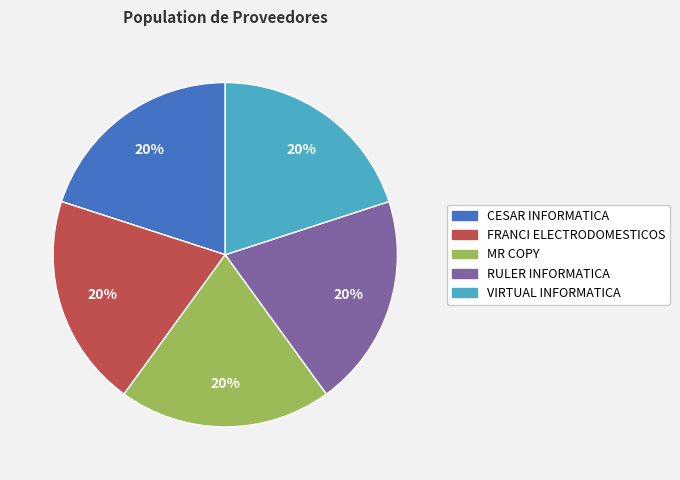

What is the ratio of the value at CESAR INFORMATICA to the value at FRANCI ELECTRODOMESTICOS?

1.0